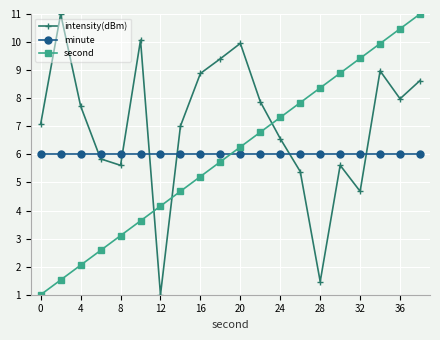

At how many categories does at least one series exceed 4?

20